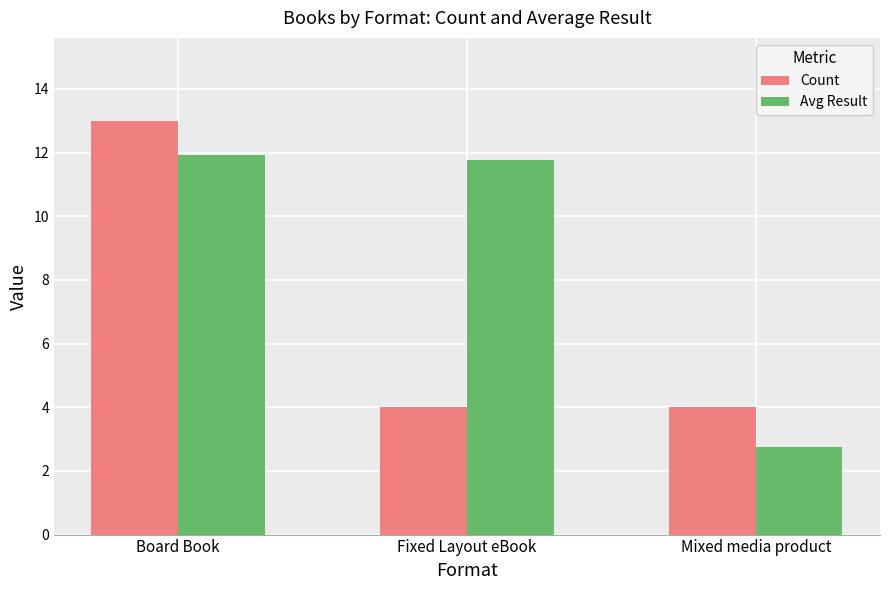

What is the approximate value of Avg Result at Board Book?

11.9